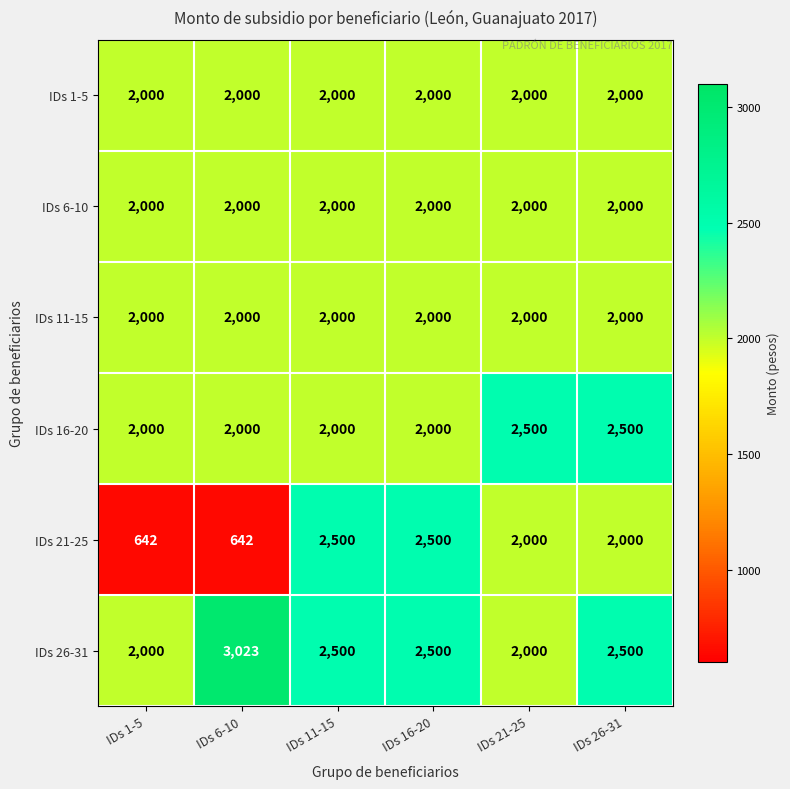

Count the number of data series in this chart.

6